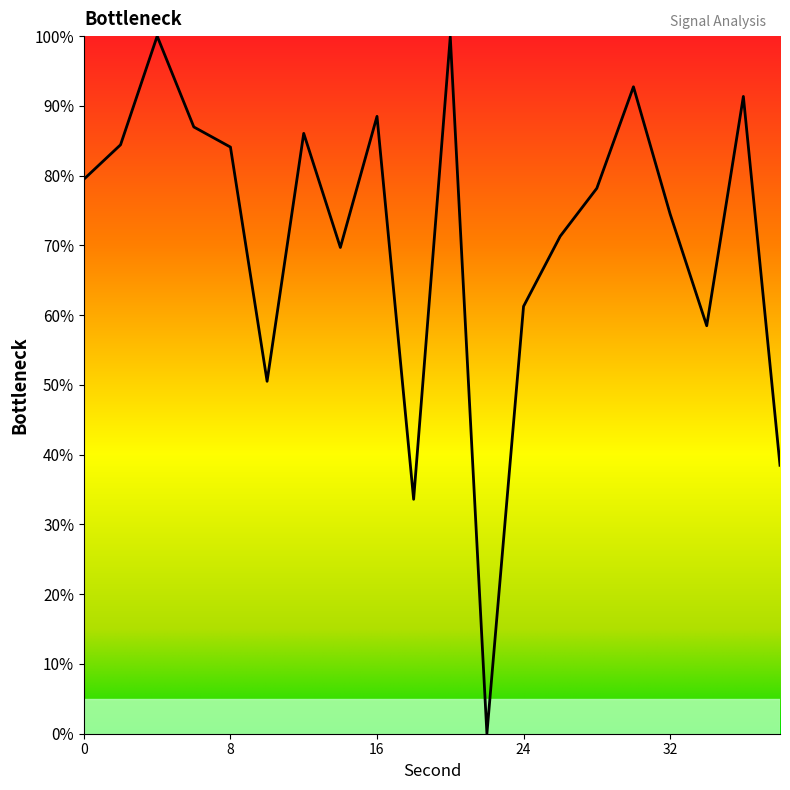

What is the difference between the maximum and minimum values?

100.0